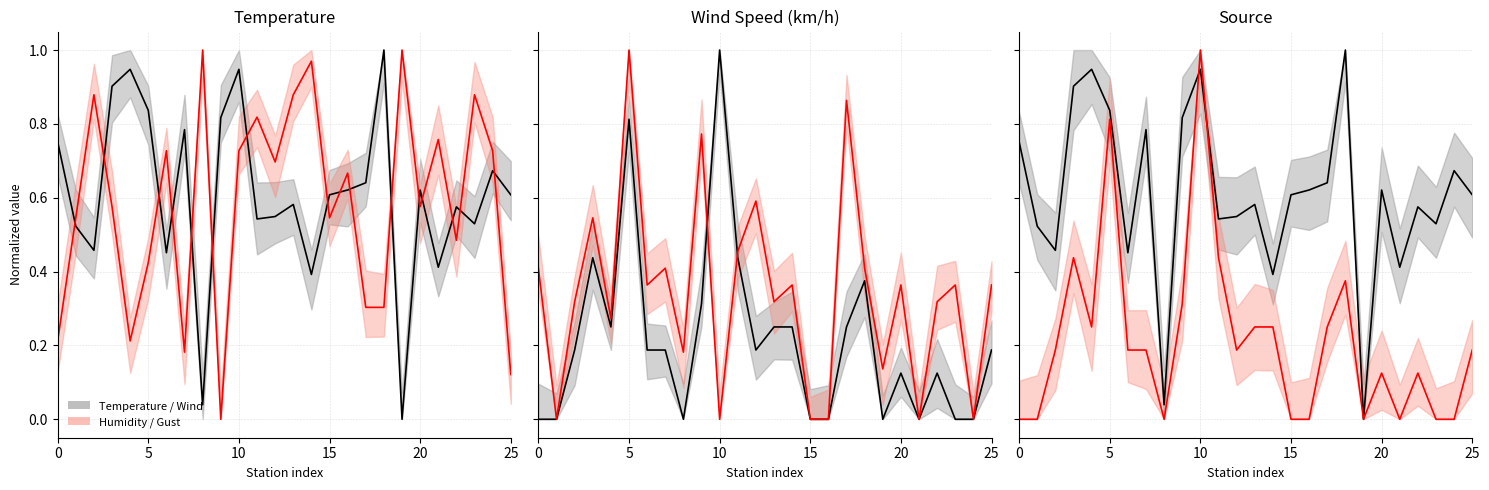

What is the total value across all series at 11?

2.3